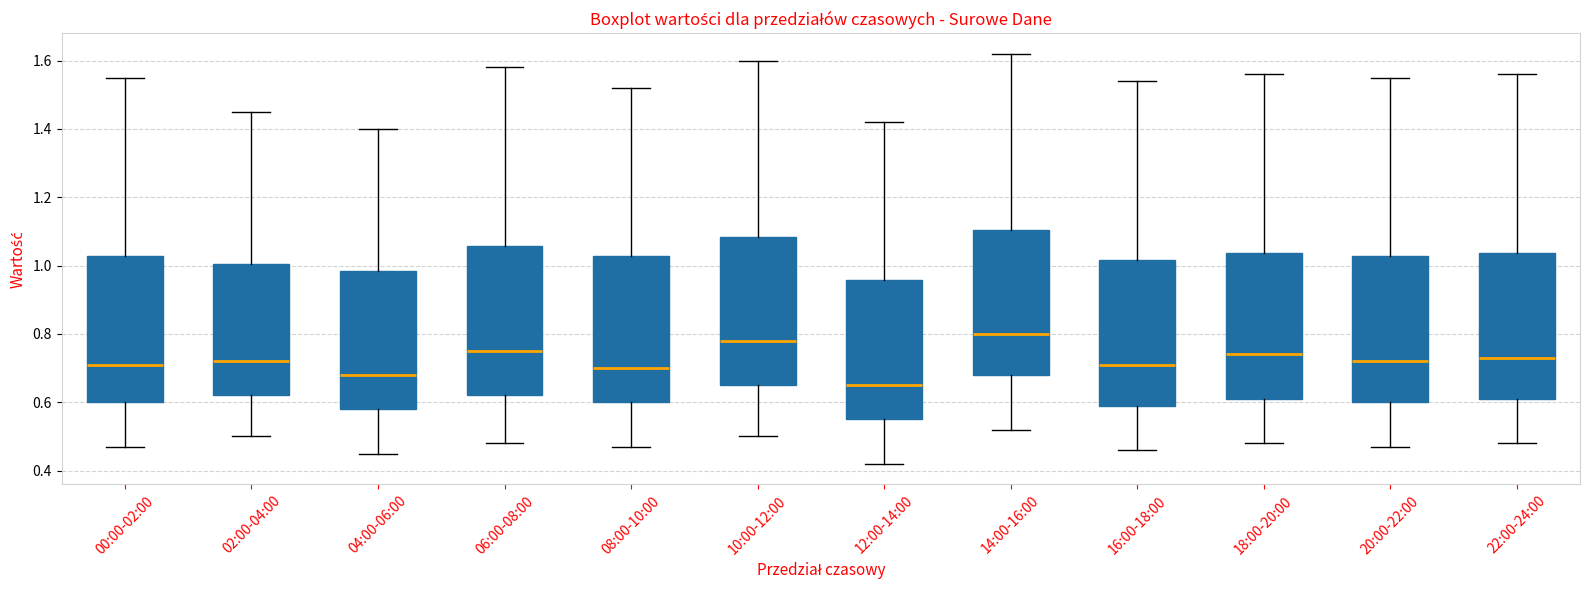

Which box has the highest median line?

14:00-16:00